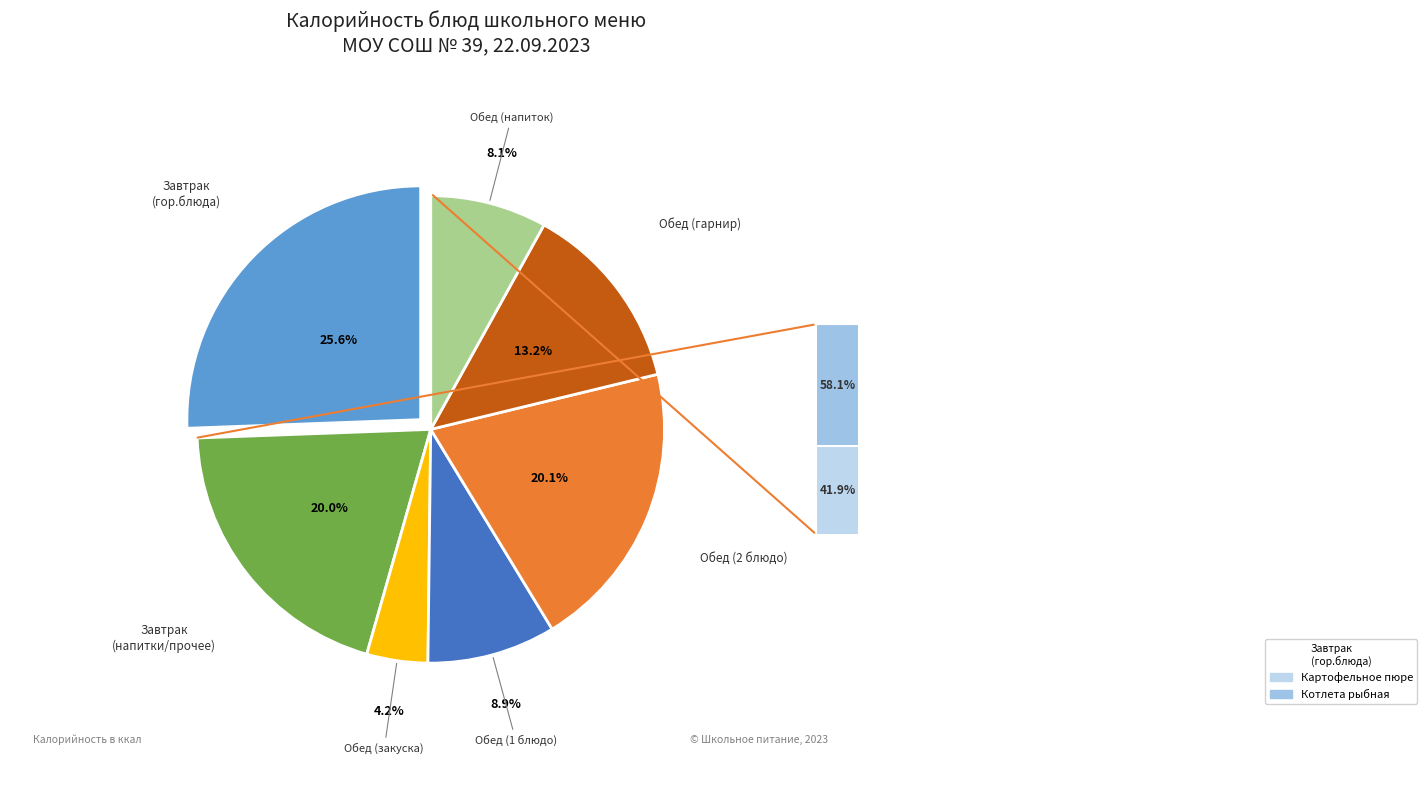

Is there any slice that represents more than half of the pie?

No